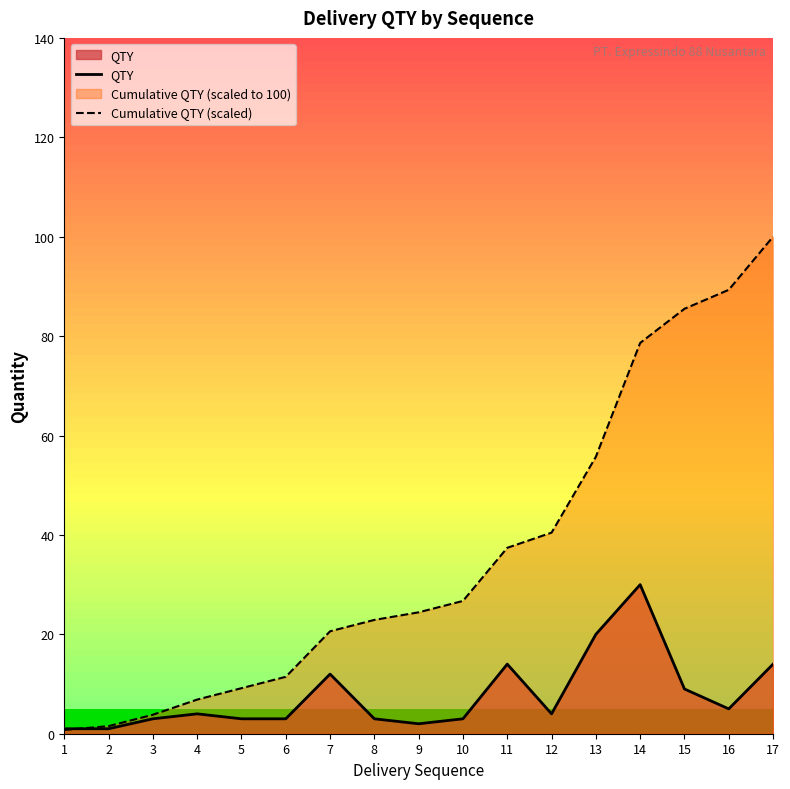

After their last crossing, which series has the higher values: QTY or Cumulative QTY (scaled)?

Cumulative QTY (scaled)